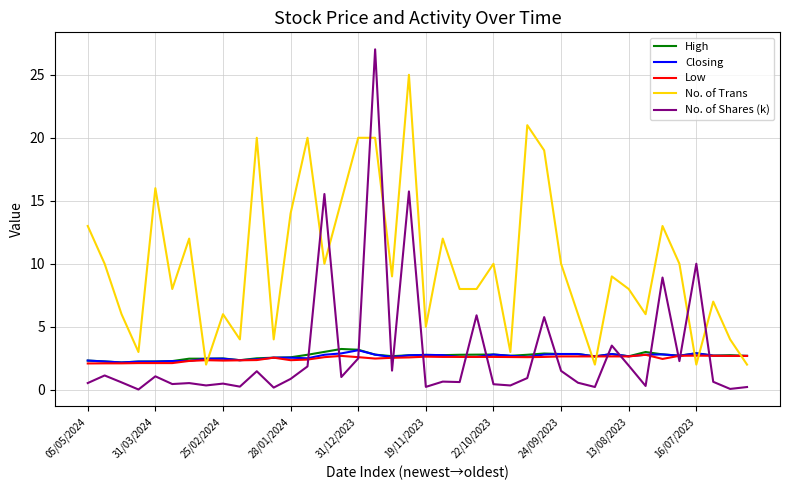

True or false: Closing and No. of Trans intersect in this chart.

True